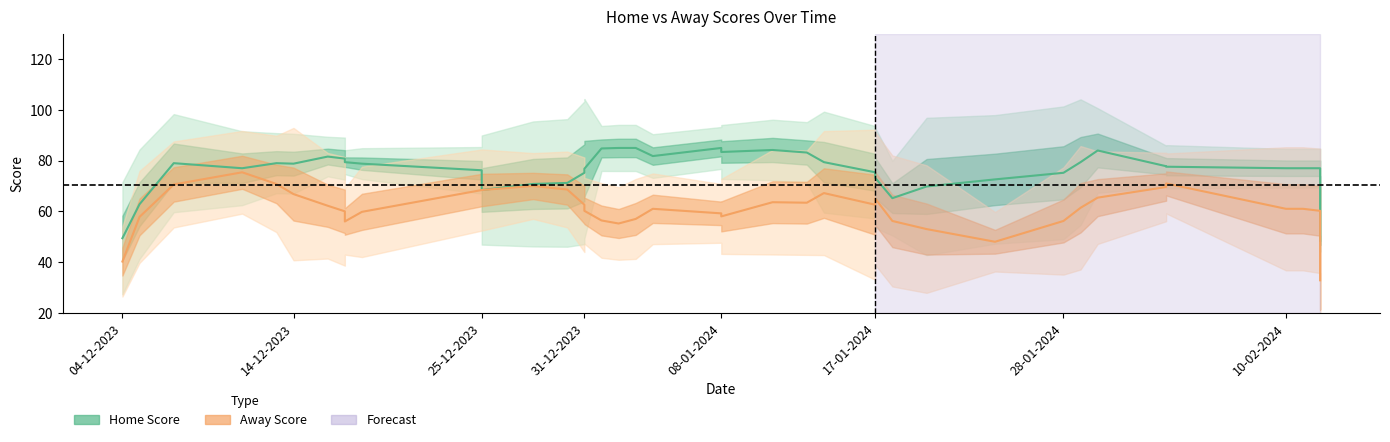

What is the average value of the Home Score series?

78